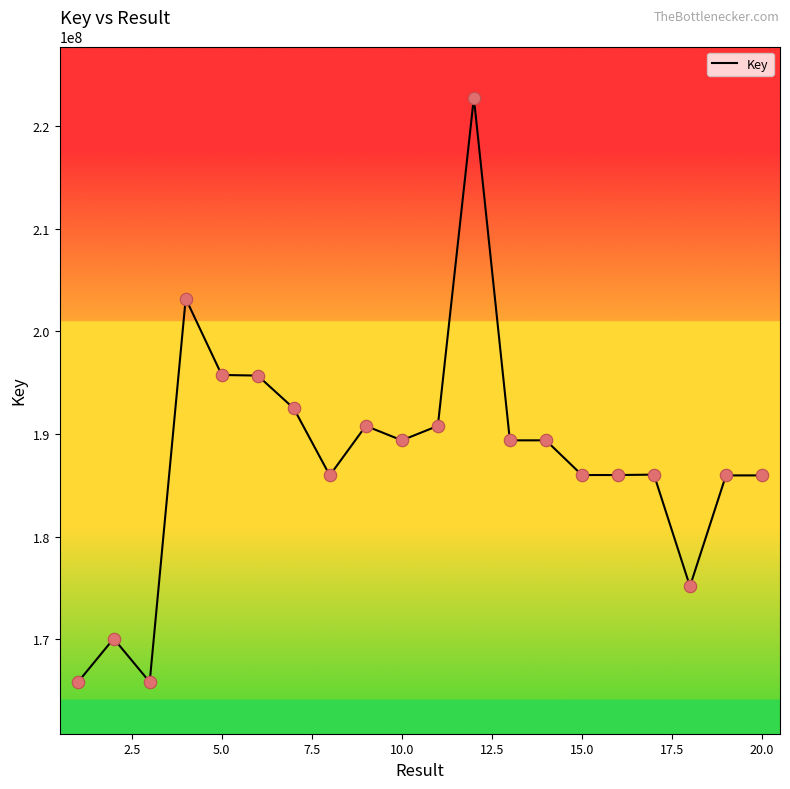

What is the difference between the maximum and minimum values?

57027361